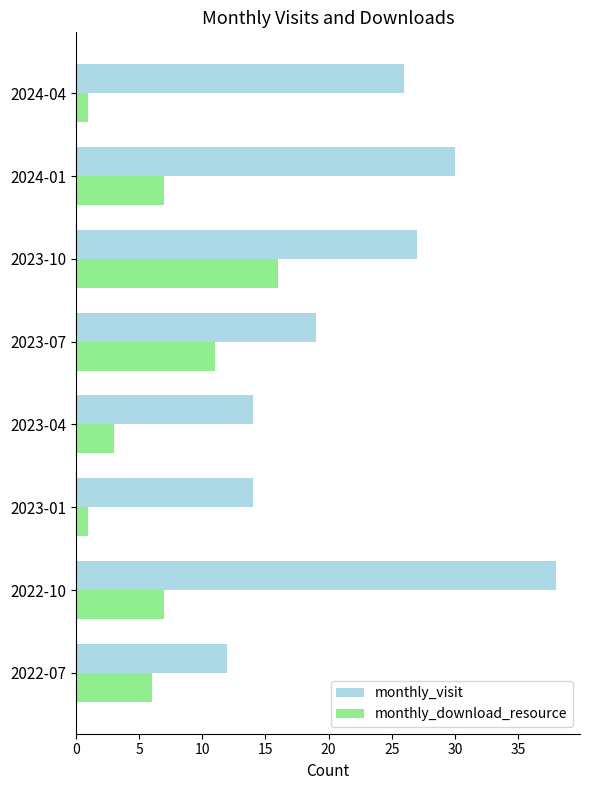

True or false: monthly_visit has a value of 27 at 2023-10.

True